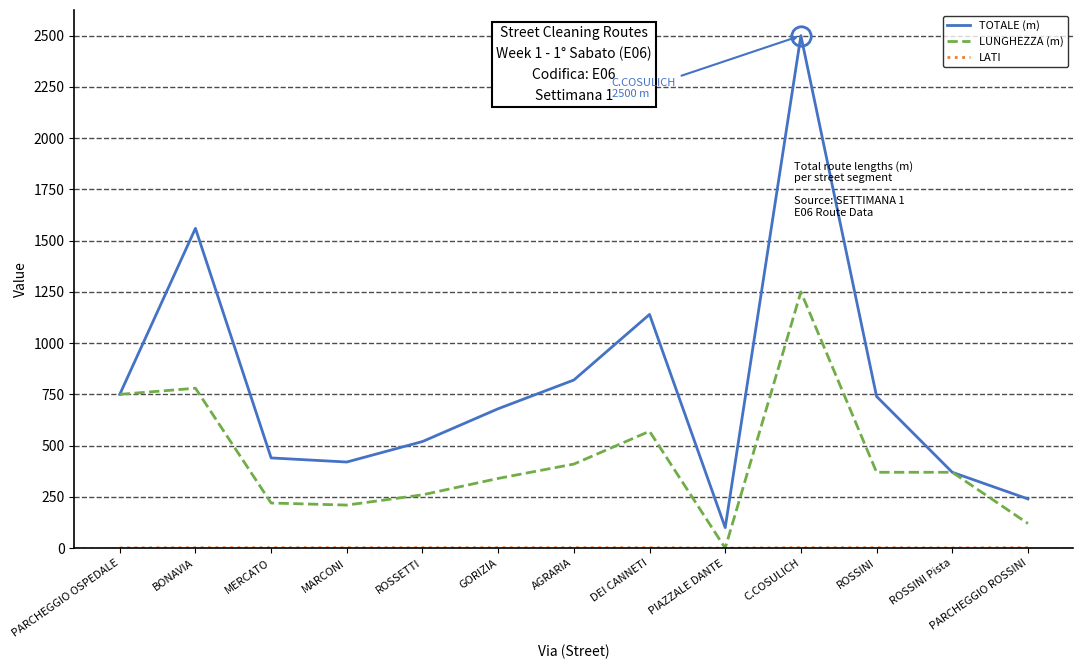

What is the difference between the highest and lowest values at GORIZIA?

678